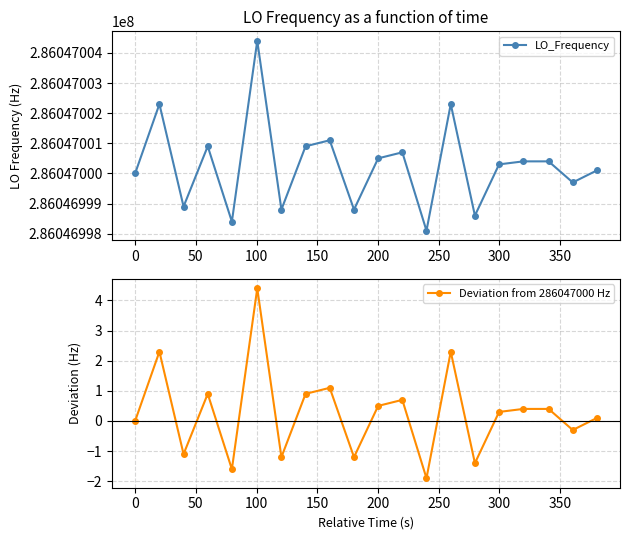

What is the highest value of the Deviation from 286047000 Hz series?

4.4